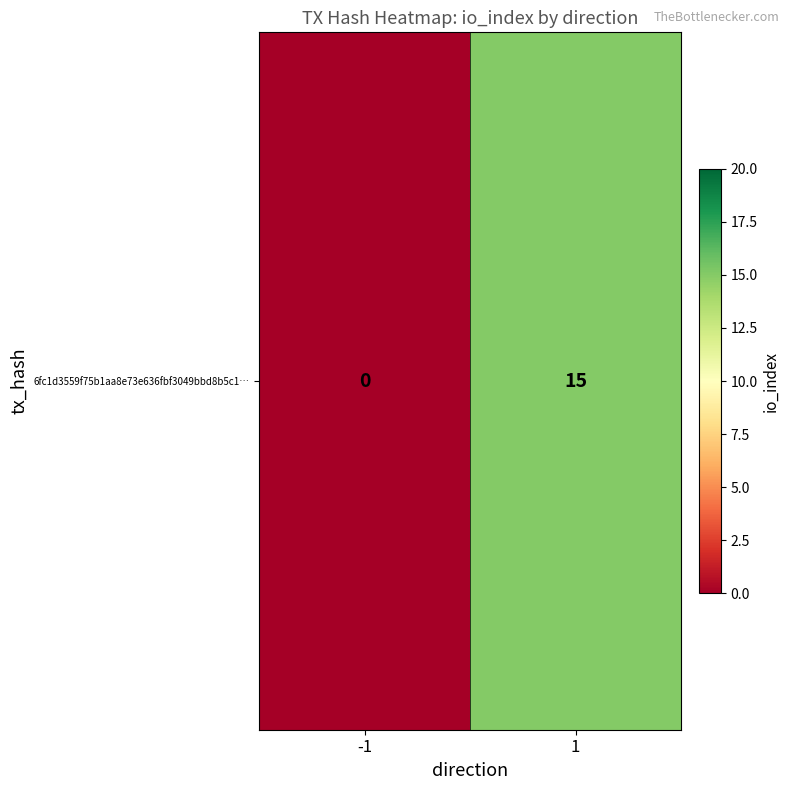

How many values are between 0 and 15?

2